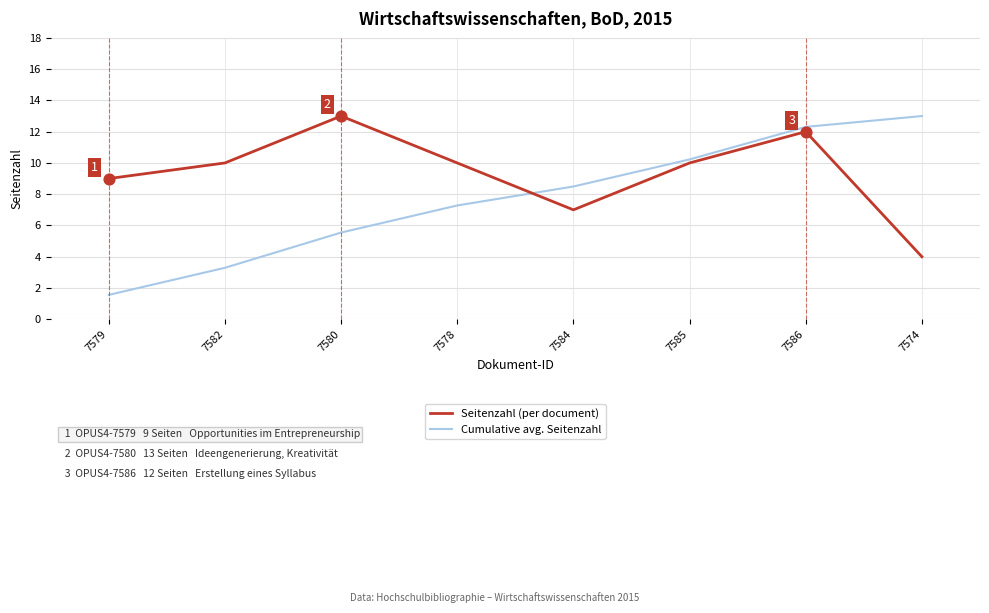

Which series changed the most between 7579 and 7585?

Cumulative avg. Seitenzahl